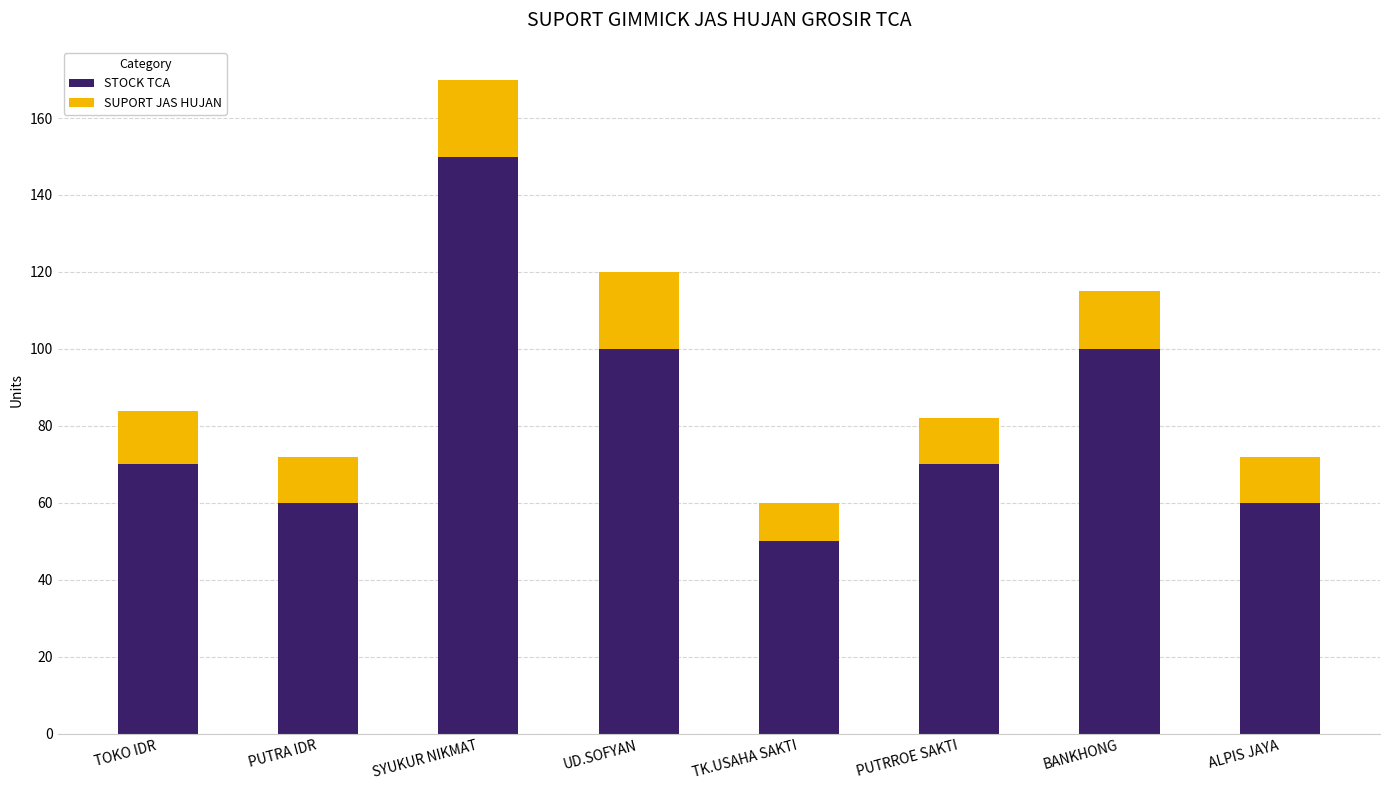

The STOCK TCA series shows 61 at UD.SOFYAN. True or false?

False